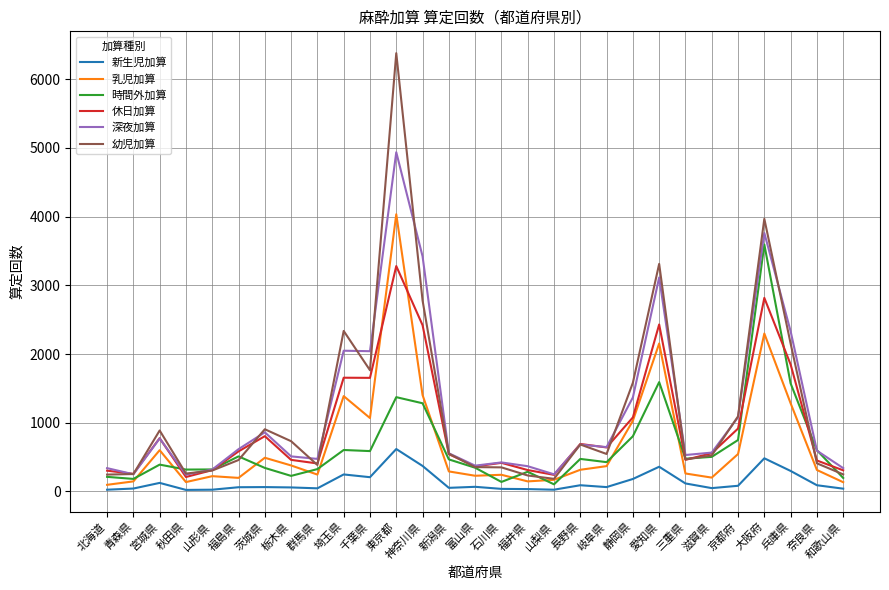

Which series changed the most between 福島県 and 兵庫県?

深夜加算